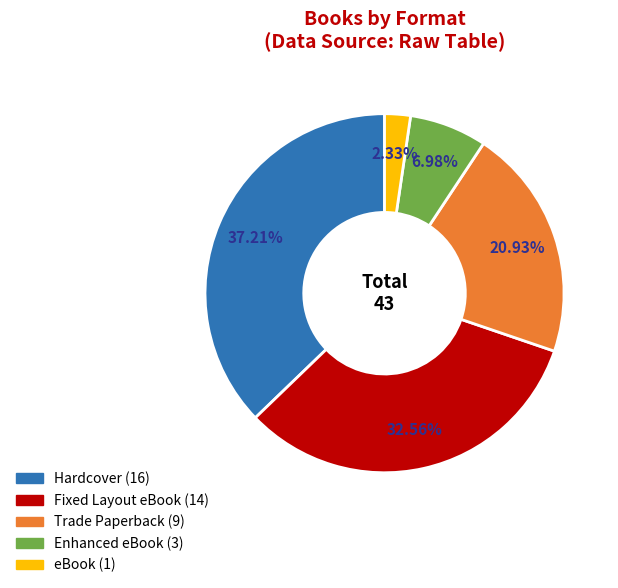

To the nearest percent, what is the average slice percentage?

20%